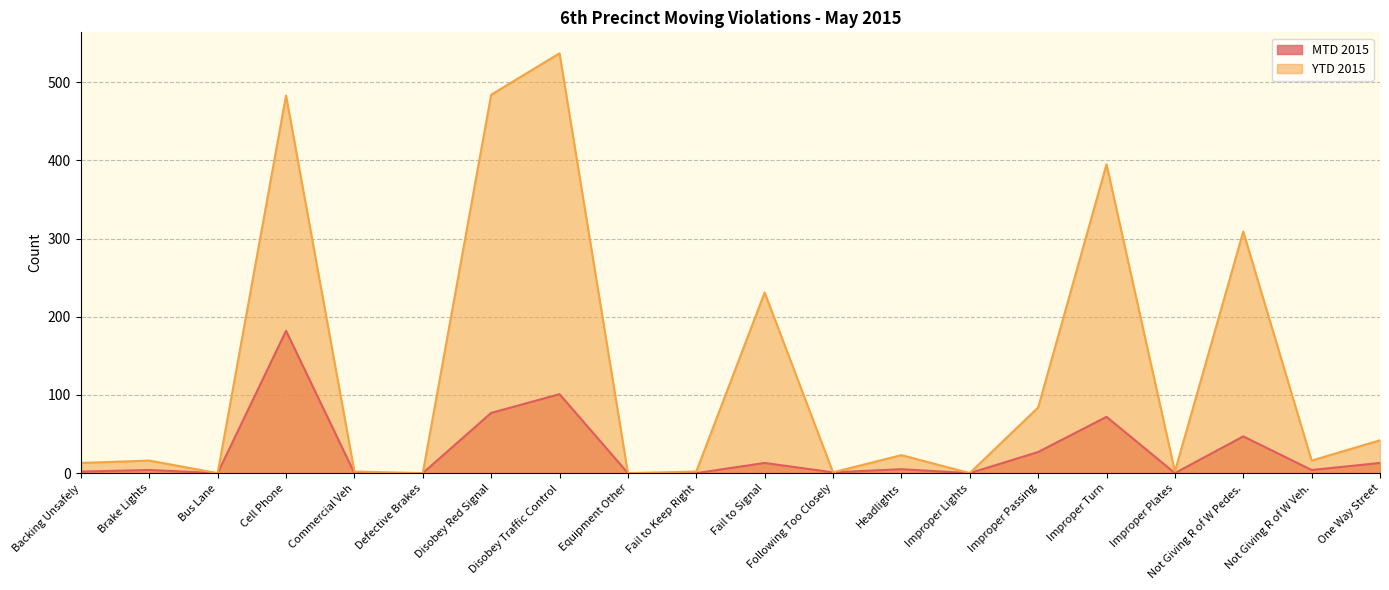

How many interior local peaks does the MTD 2015 series have?

7